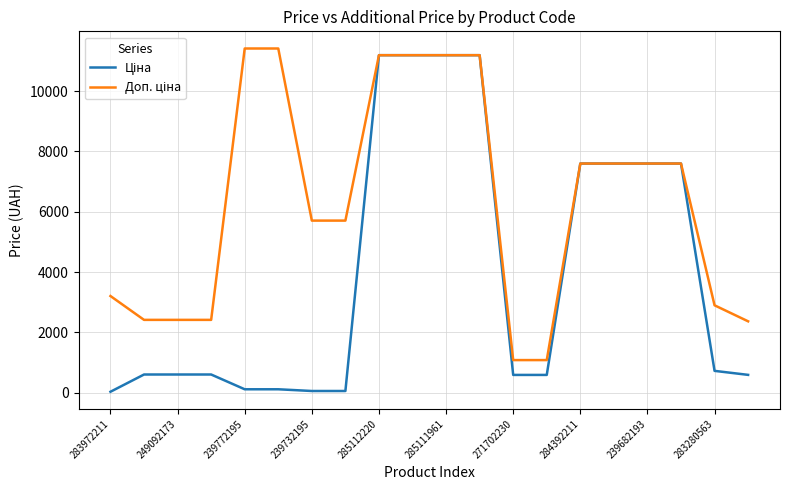

What is the difference between the maximum and second lowest values in the Ціна series?

11131.1